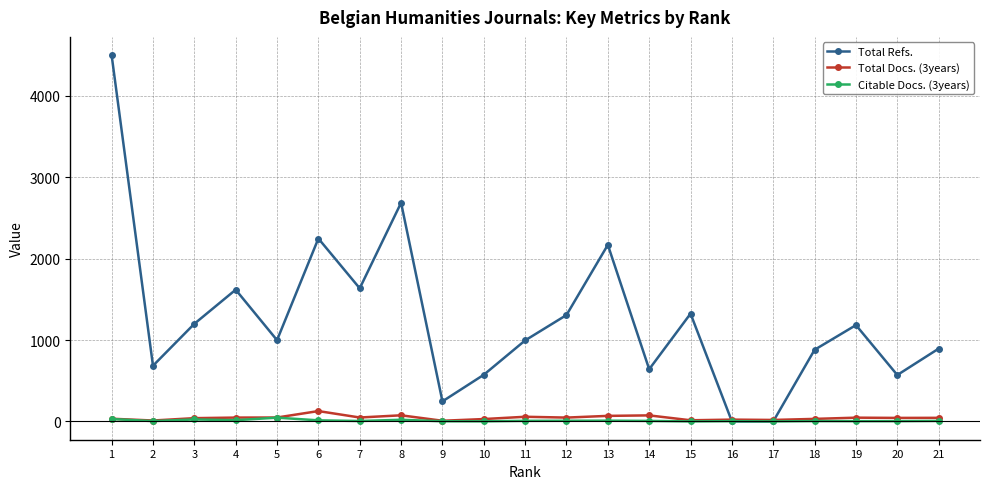

True or false: Citable Docs. (3years) has more than 0 interior local peaks.

True